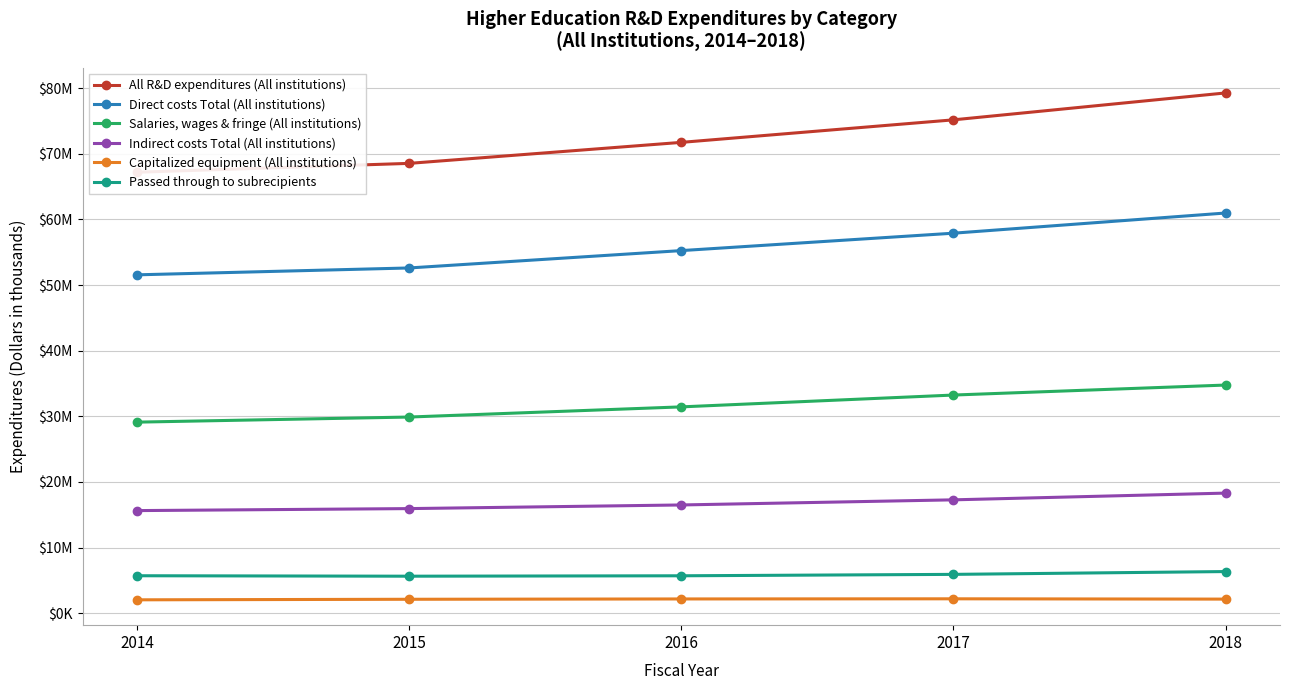

Where is All R&D expenditures (All institutions) nearest to the value 73242641?

2016